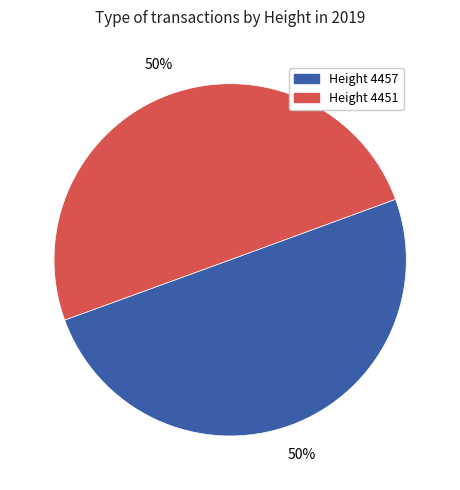

How many slices are in this pie chart?

2